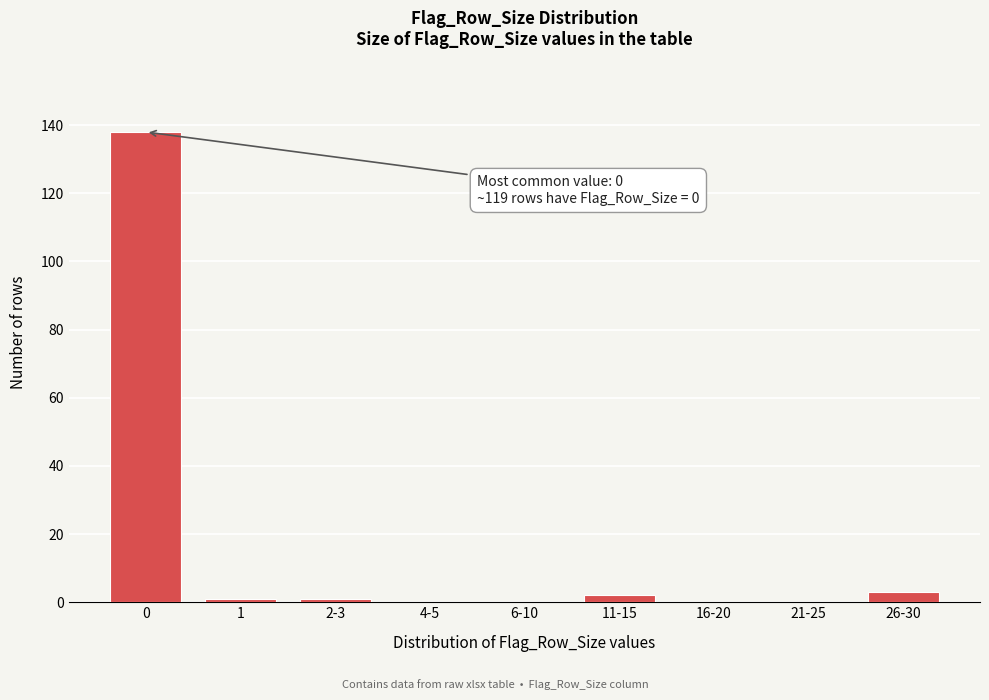

Reading left to right, transcribe all the data shown in this chart.

0=138	1=1	2-3=1	4-5=0	6-10=0	11-15=2	16-20=0	21-25=0	26-30=3